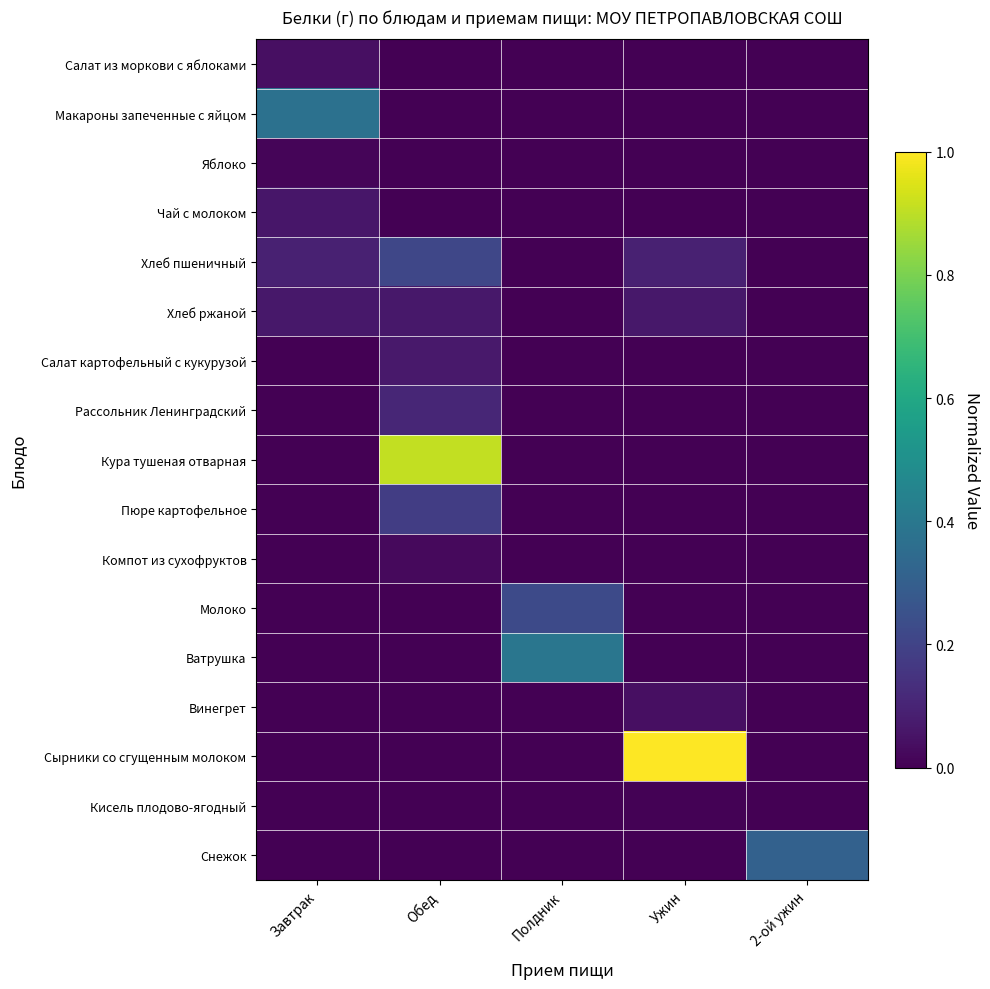

Between 2-ой ужин and Полдник, which is larger?

2-ой ужин